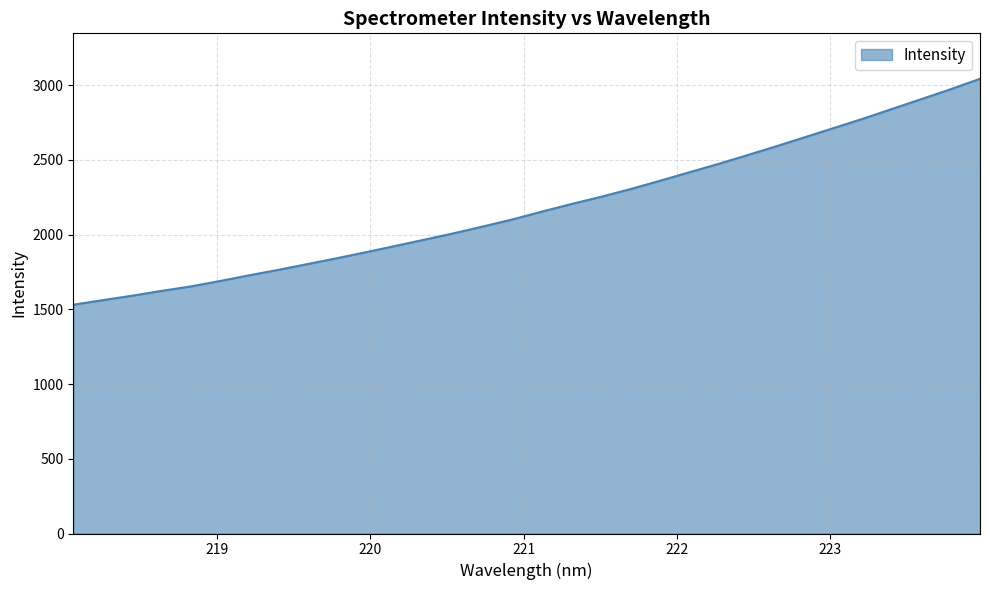

What is the difference between the maximum and minimum values?

1511.0